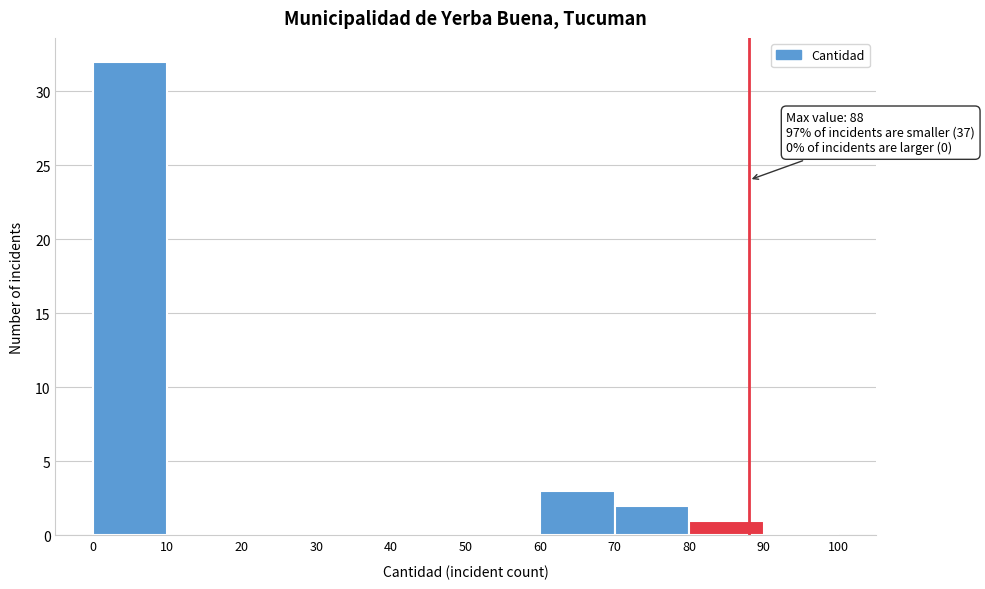

Which range on the x-axis has the tallest bar?

0 to 10